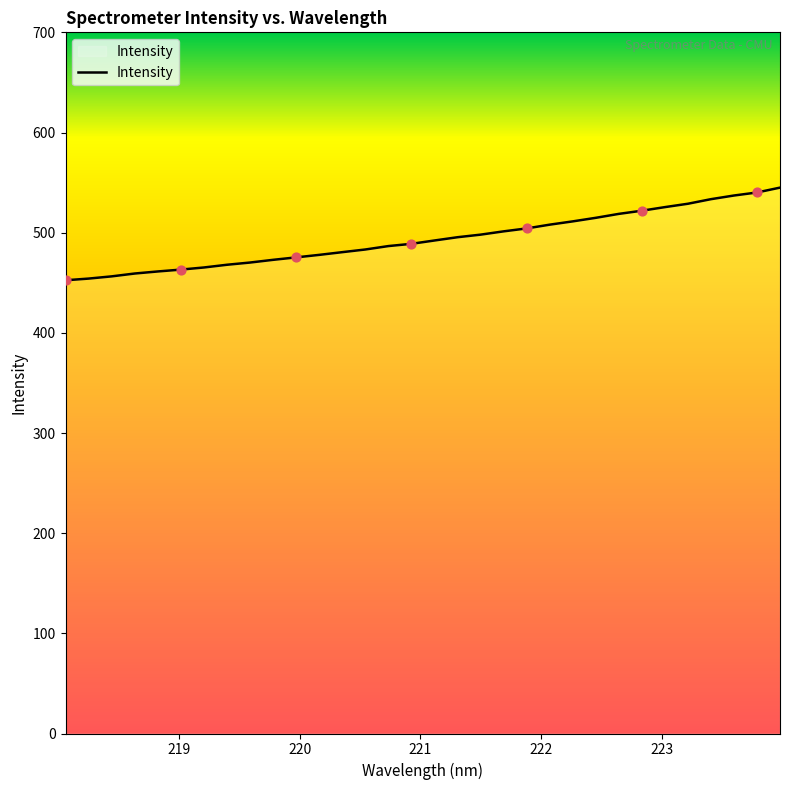

What is the difference between the maximum and minimum values?

92.5